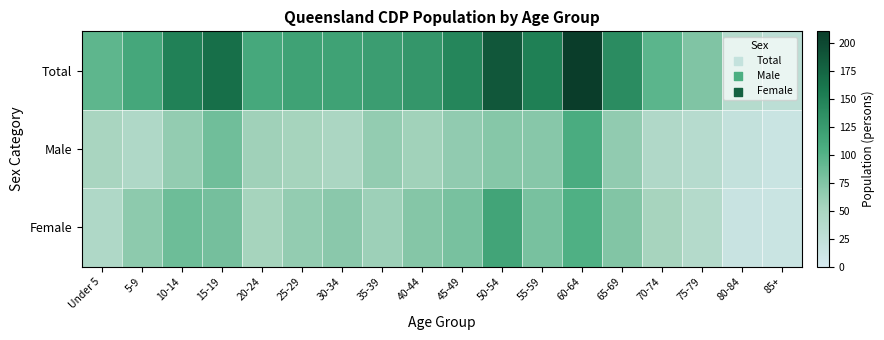

Which series has the largest range (max minus min)?

Total